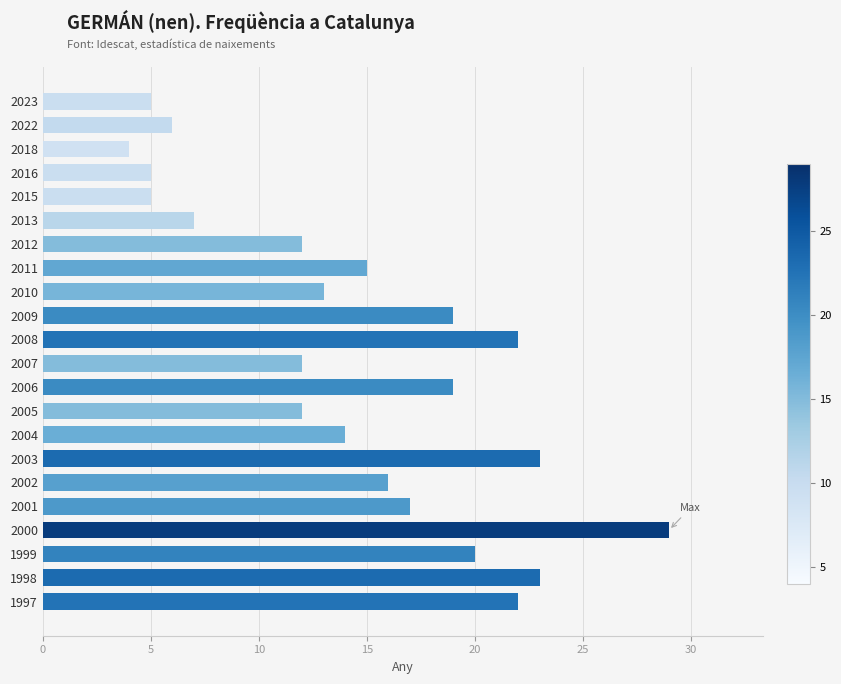

How many categories are shown in the chart?

22